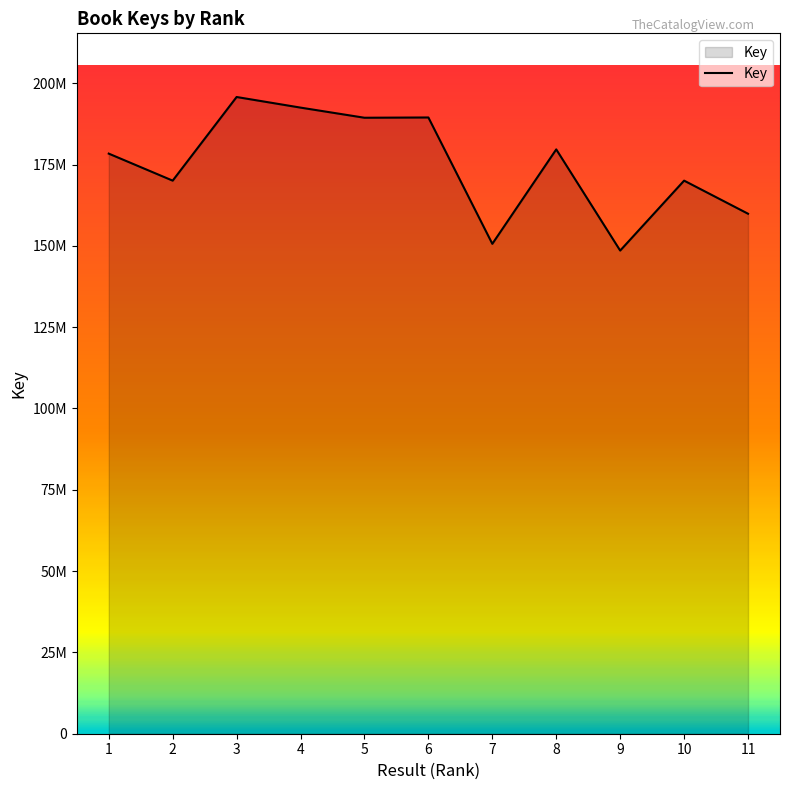

At which label does the data first exceed 178351102?

3